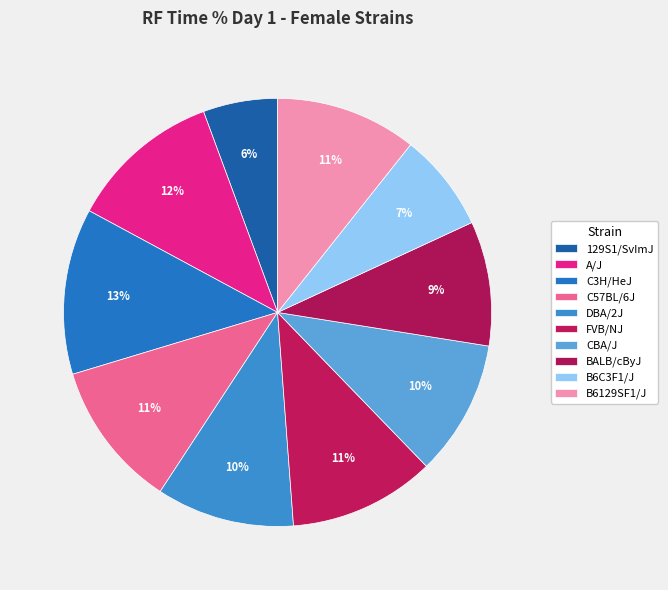

What percentage is the CBA/J slice, to the nearest percent?

10%